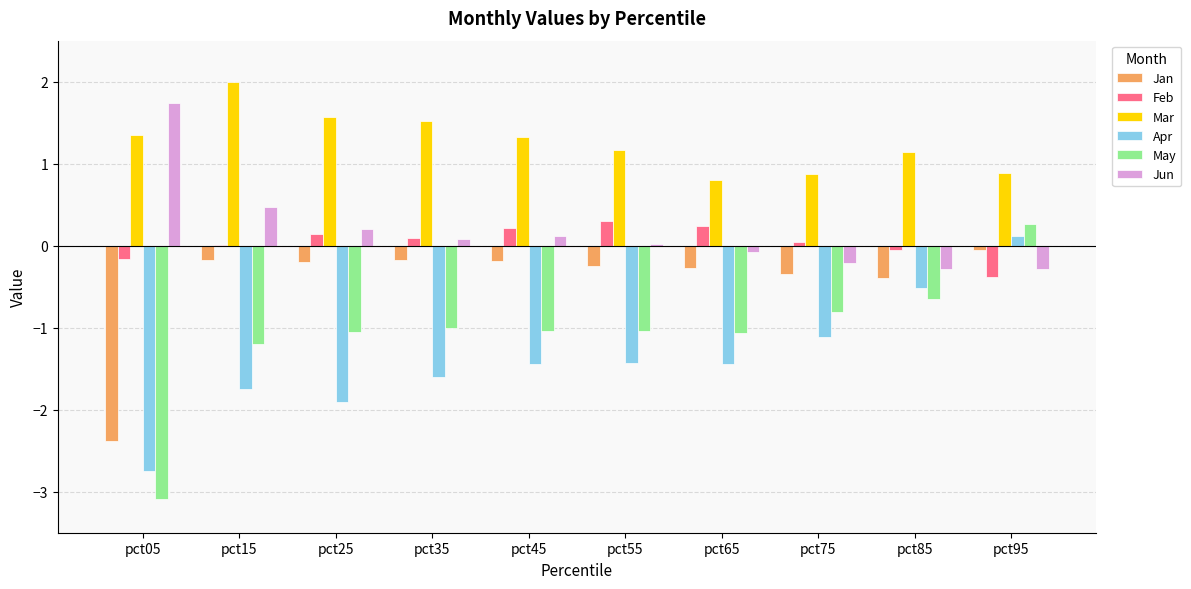

True or false: Mar has a value of 0.3 at pct95.

False